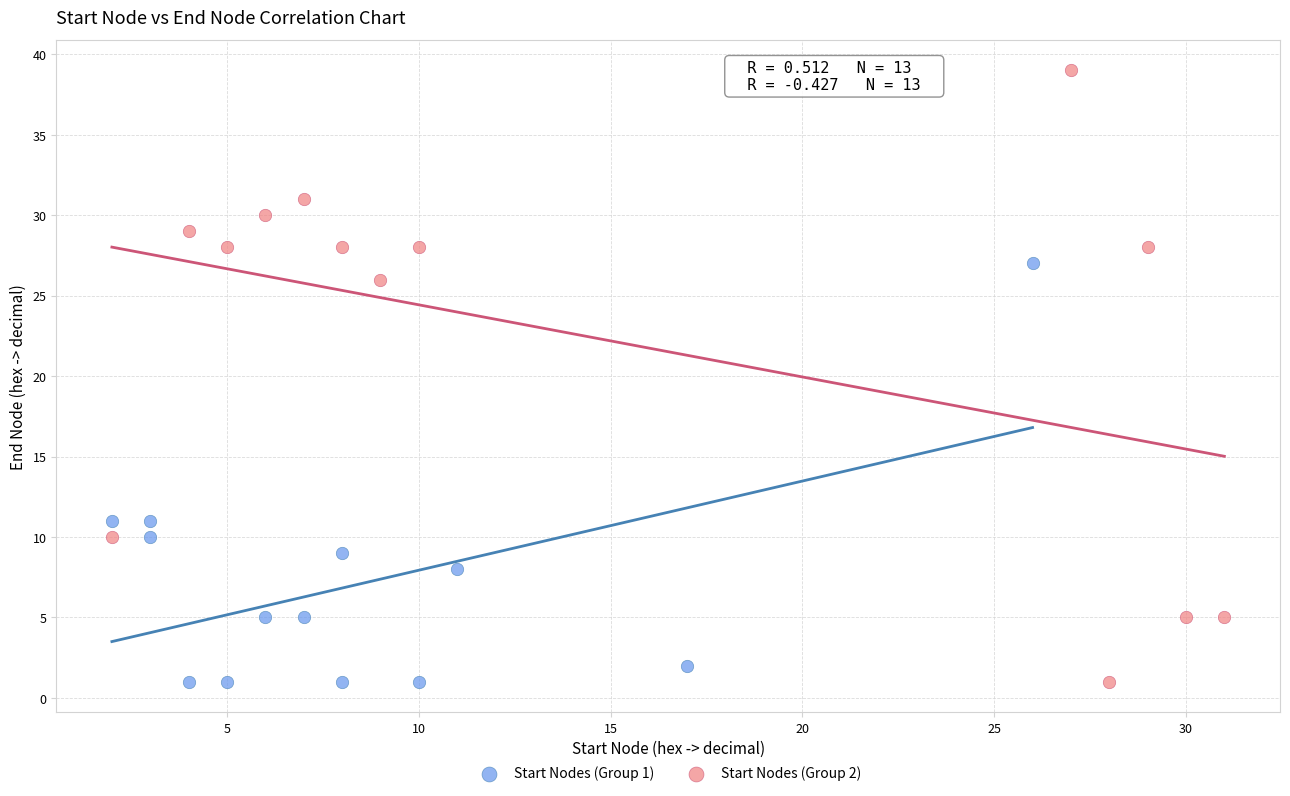

What are all the series names shown in the legend?

Start Nodes (Group 1), Start Nodes (Group 2)